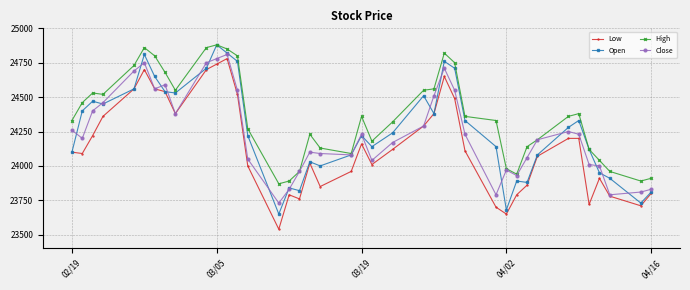

True or false: Close has more than 2 interior local peaks.

True